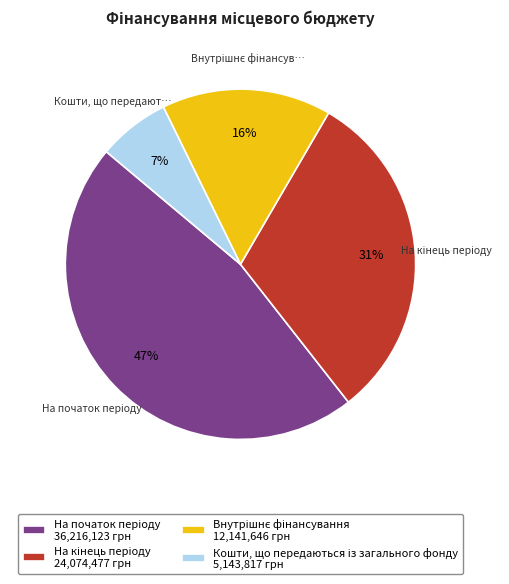

Is there any slice that represents more than half of the pie?

No